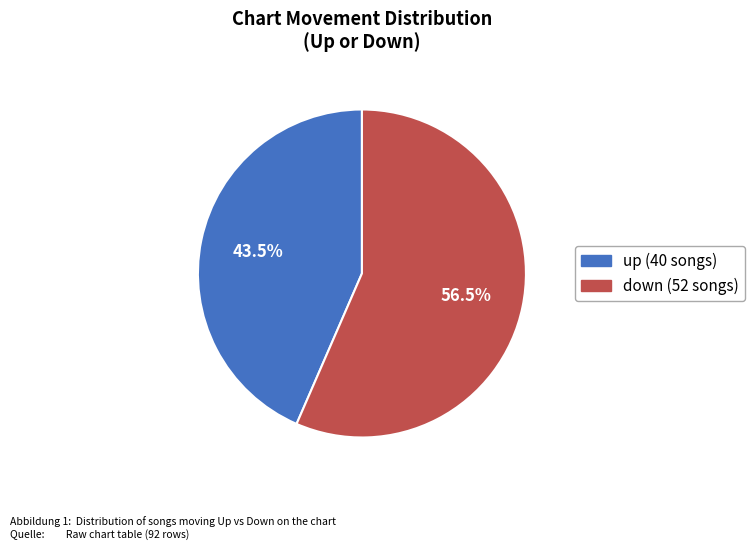

Rank the categories by value from highest to lowest.

down, up